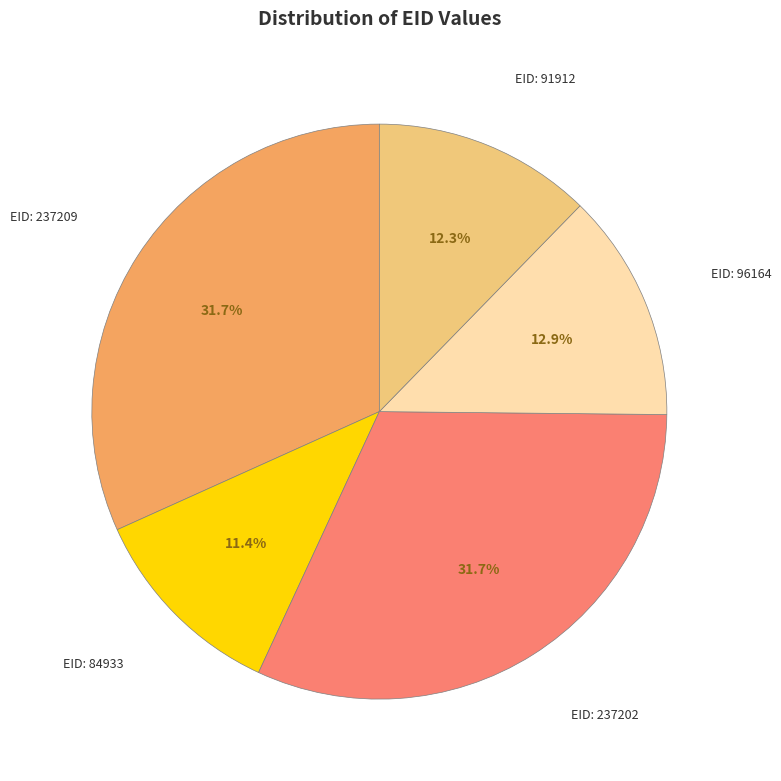

Which category has the smallest portion of the pie?

EID: 84933